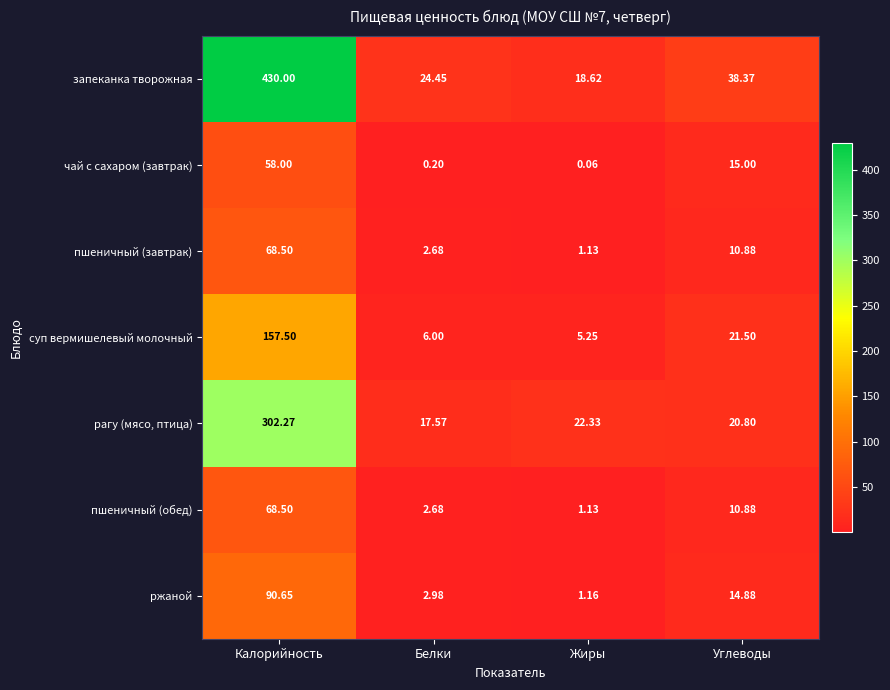

Which category has the lowest value in the пшеничный (обед) series?

Жиры